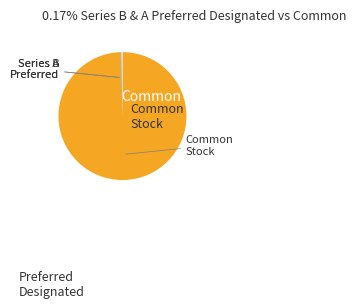

Is there a majority slice in this chart?

Yes